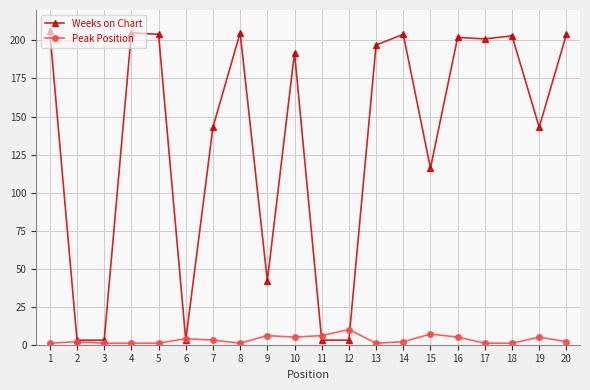

Is this an area chart (filled region under the line)?

No